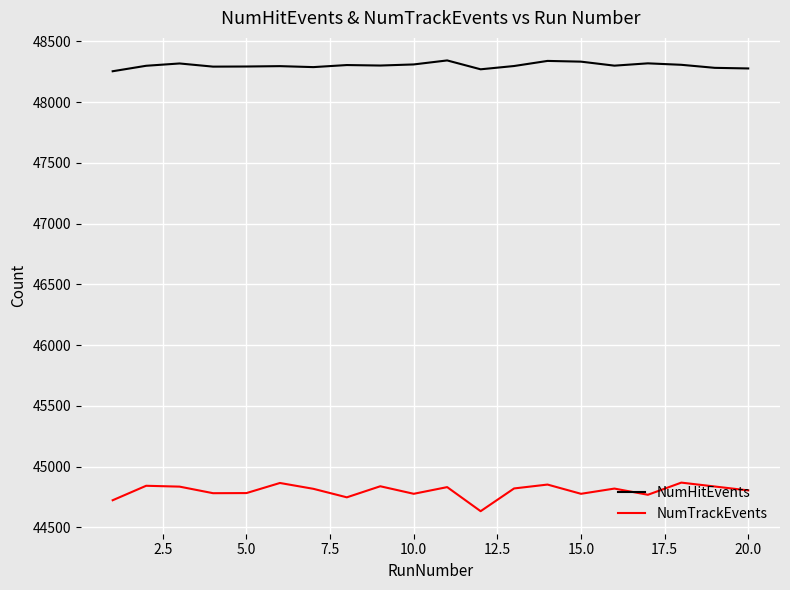

List the series in order of their peak value, lowest first.

NumTrackEvents, NumHitEvents